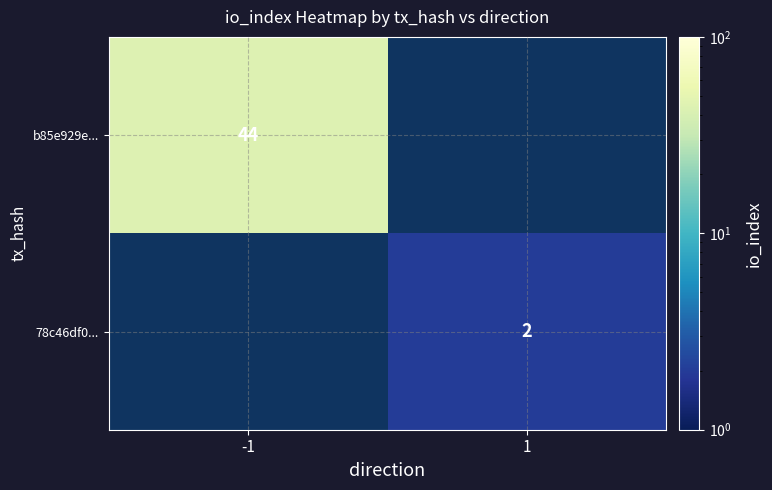

Between 1 and -1, which is larger?

-1